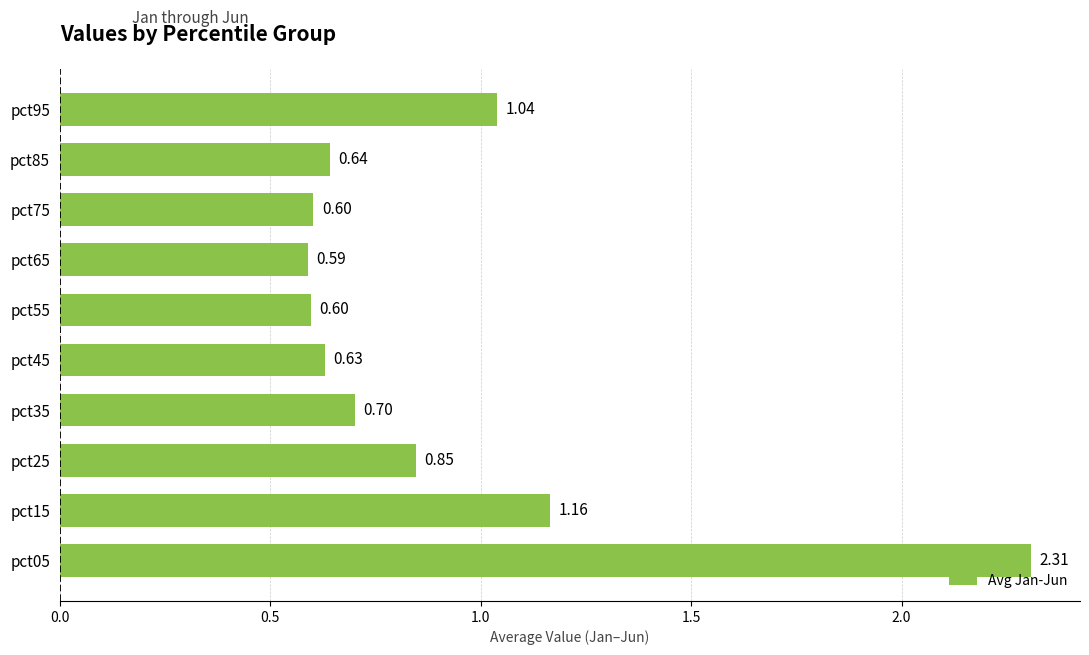

Which has a higher value, pct45 or pct55?

pct45